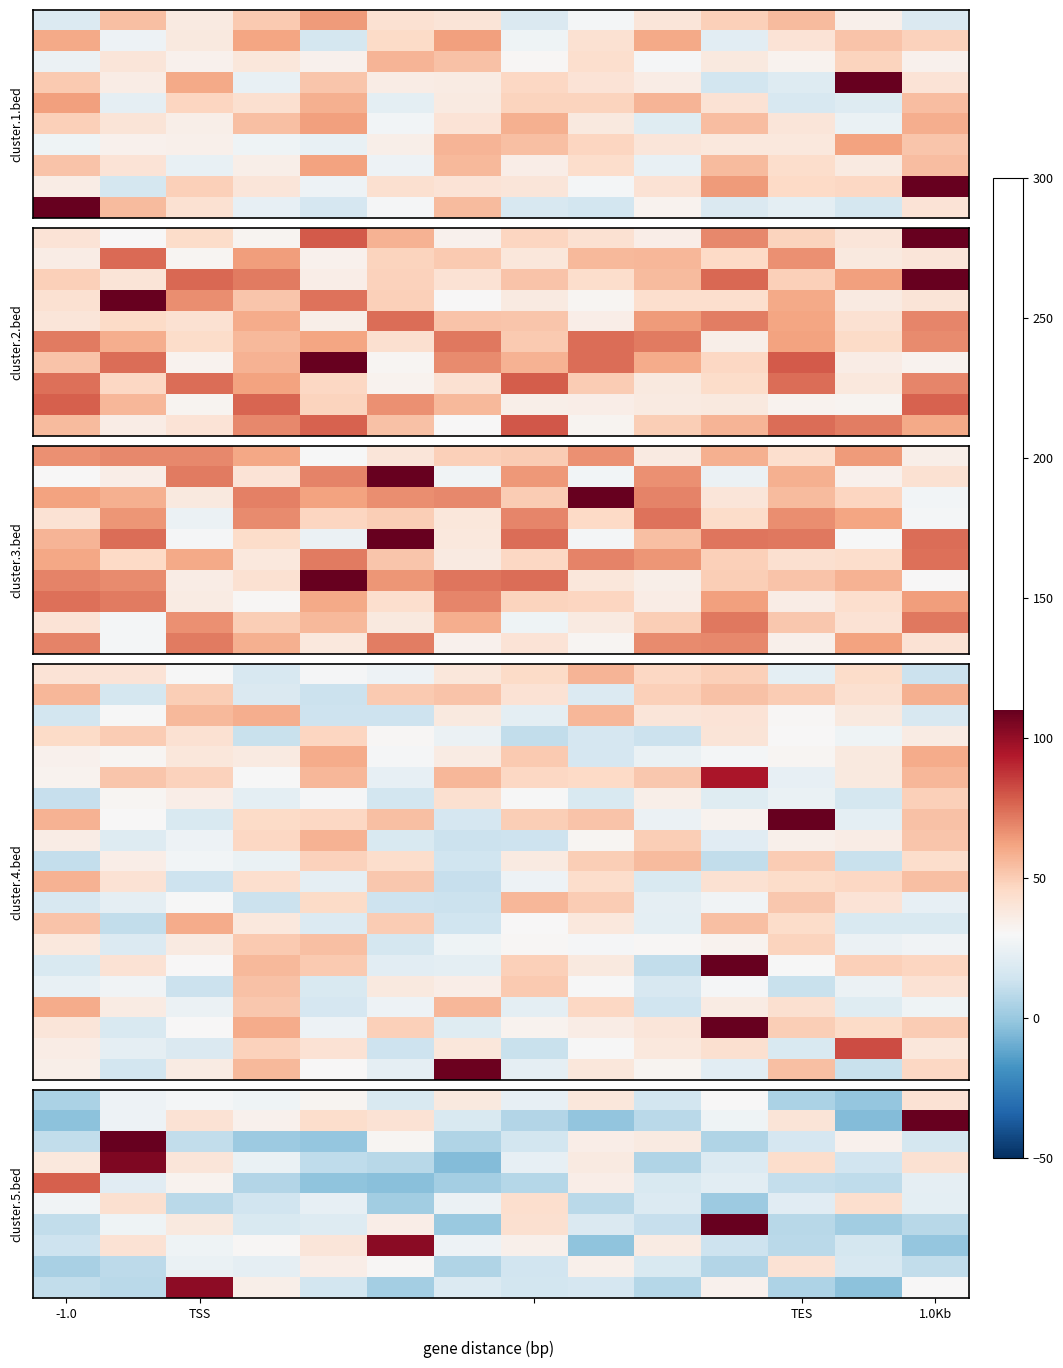

How many categories are shown in the chart?

14